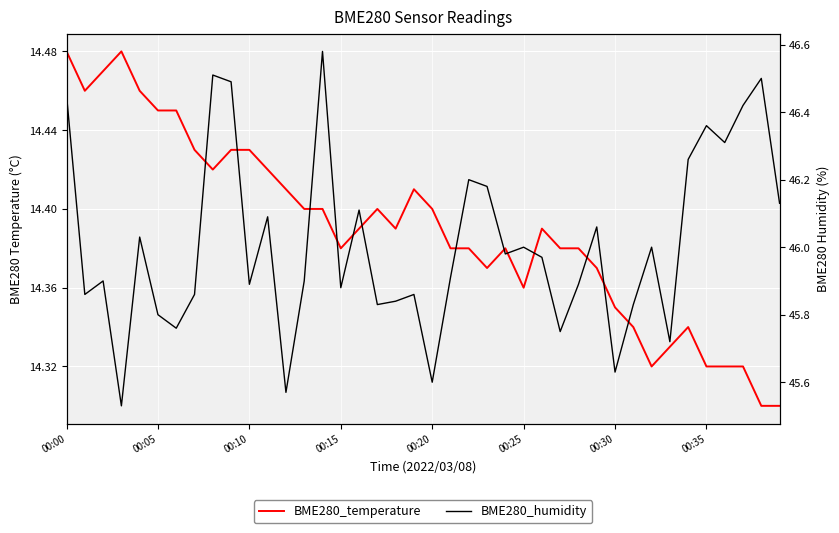

True or false: BME280_temperature and BME280_humidity cross at least once.

False